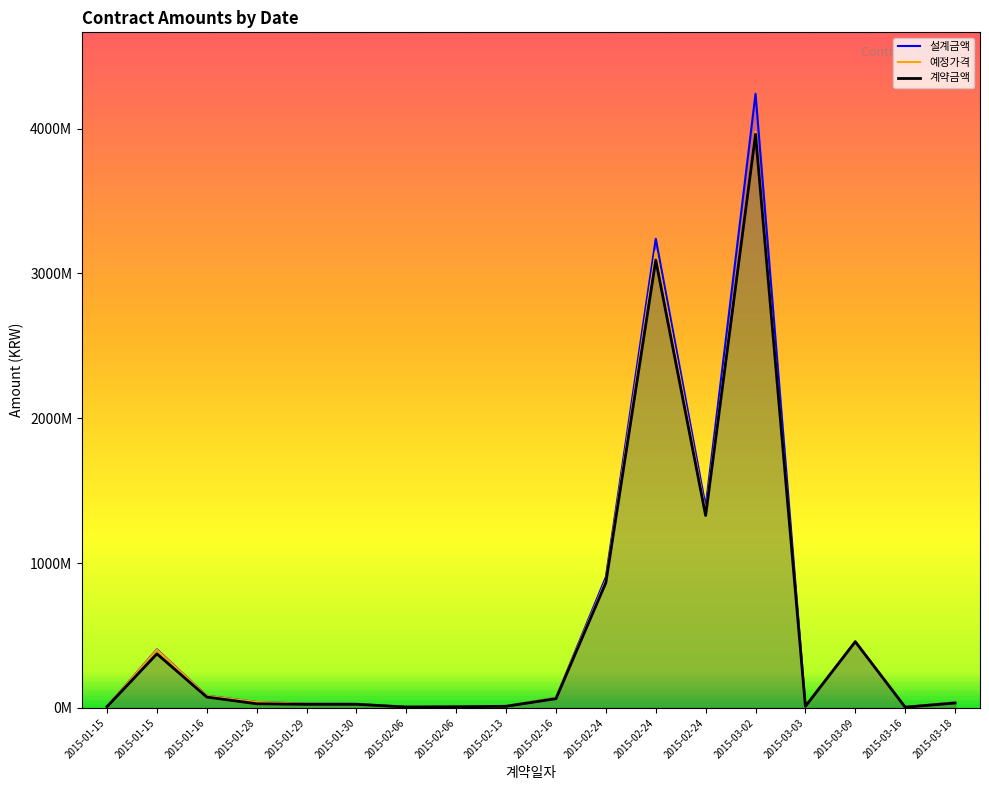

What is the label of the 9th point from the right?

2015-02-16